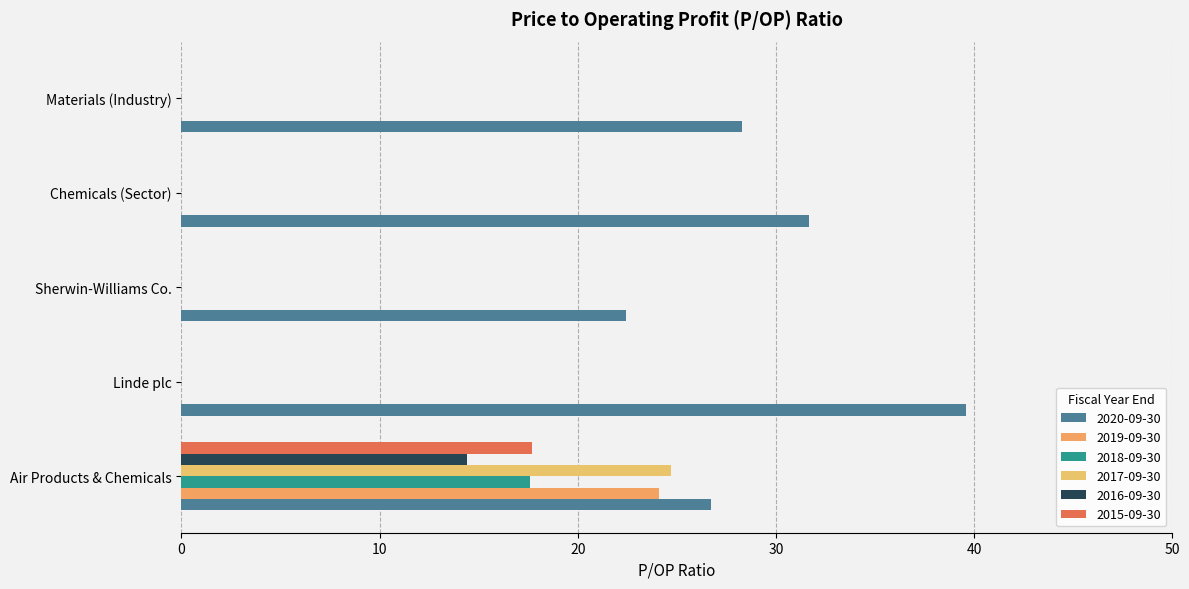

How many values in the 2020-09-30 series exceed 28?

3